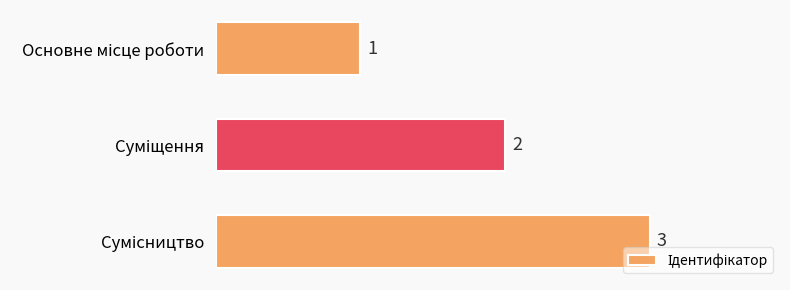

What is the sum of all values?

6